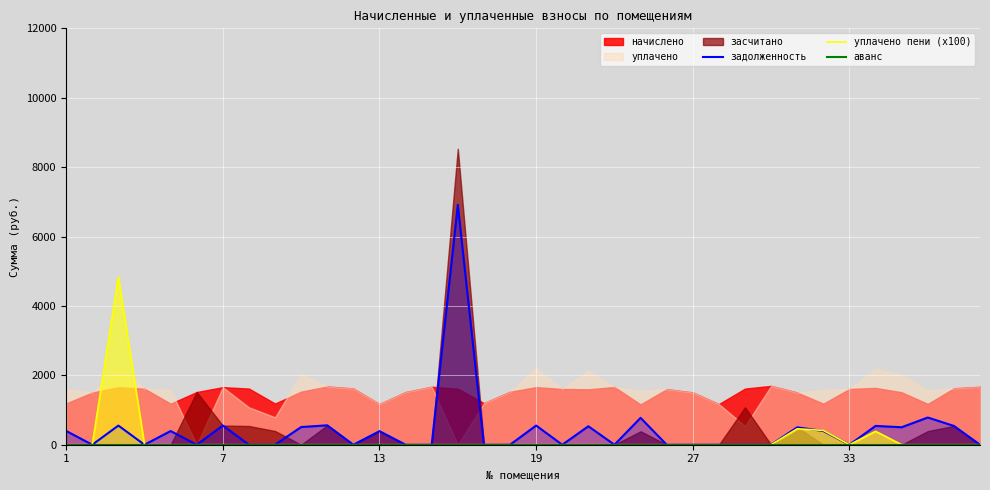

How many data points in задолженность are above 0?

17